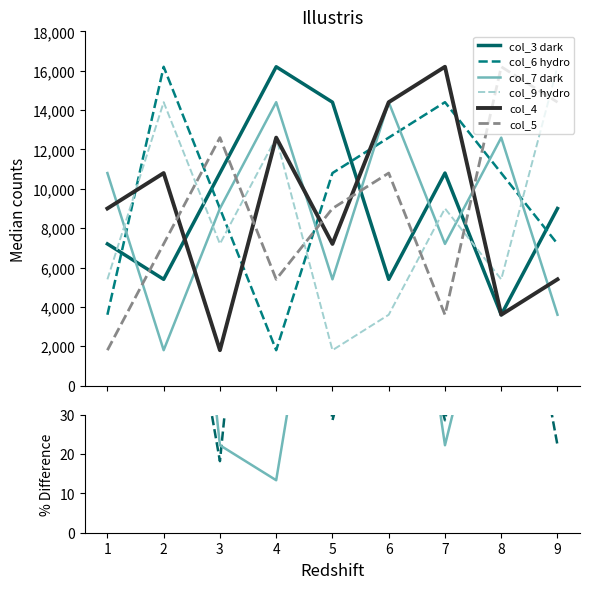

Which label corresponds to the smallest value in the chart?

4